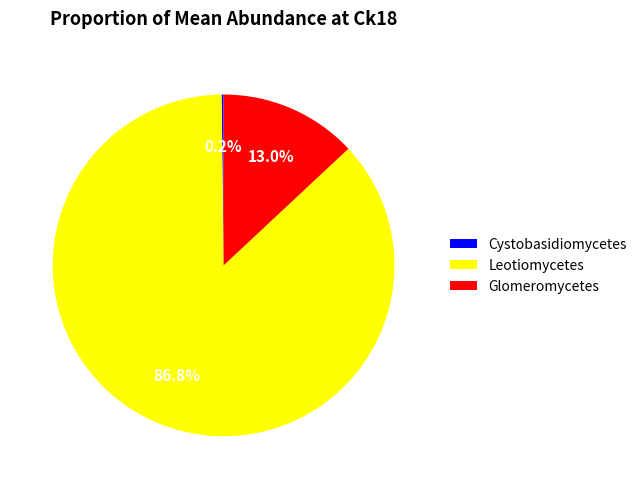

Which slice is the largest?

Leotiomycetes